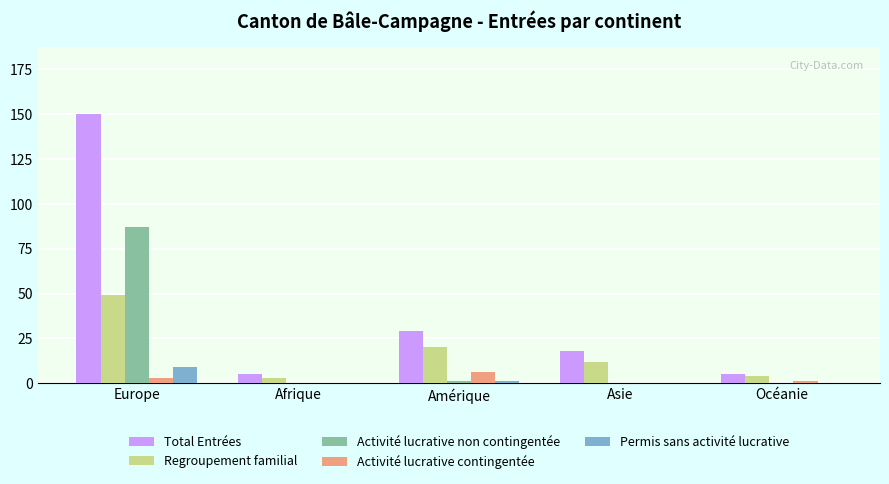

What is the sum of the Total Entrées values at Europe and Asie?

168